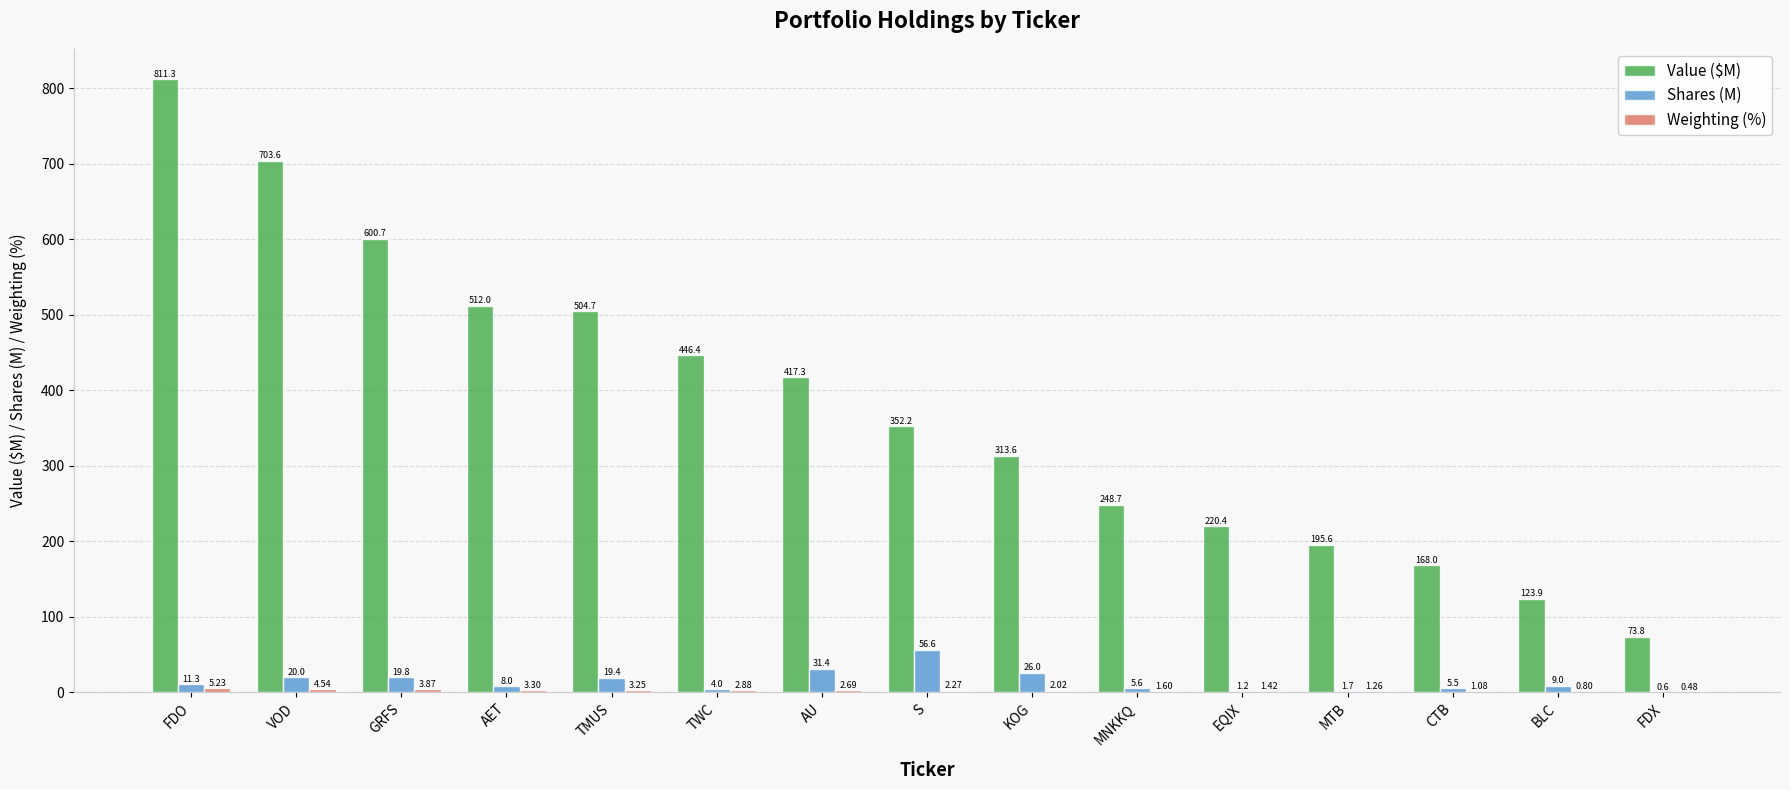

What is the spread (max minus min) of values at S?

349.9